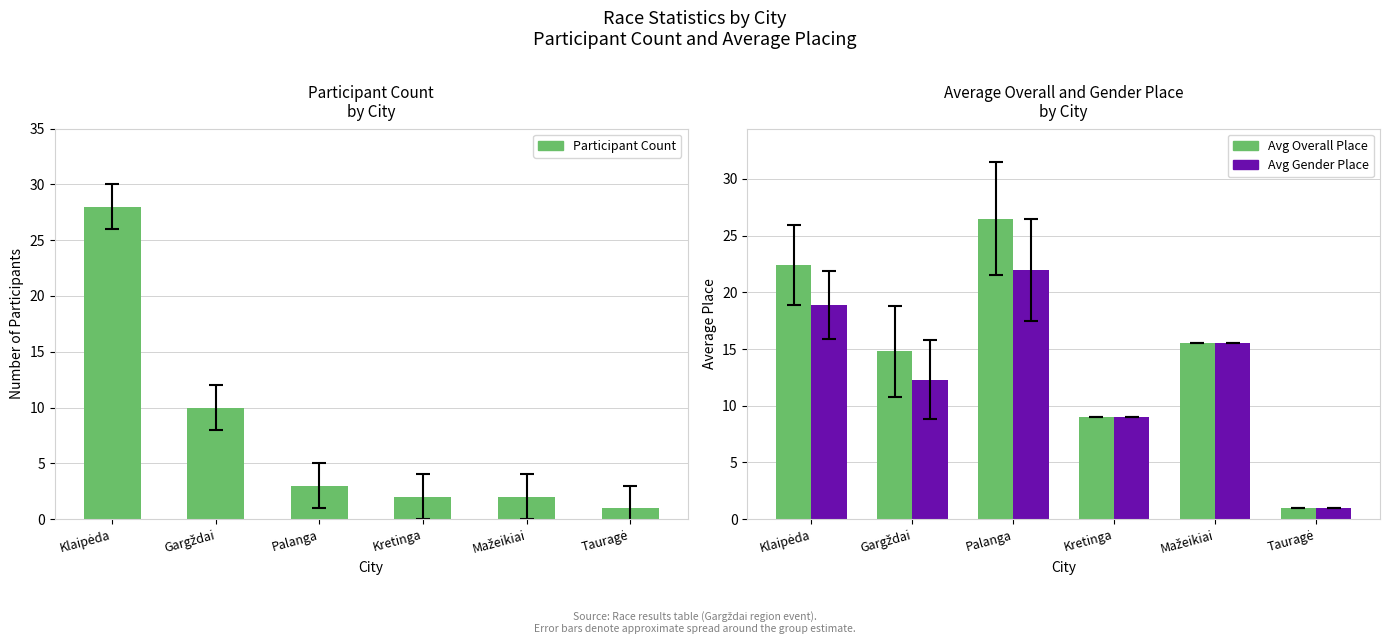

Between Klaipėda and Kretinga, which is larger?

Klaipėda